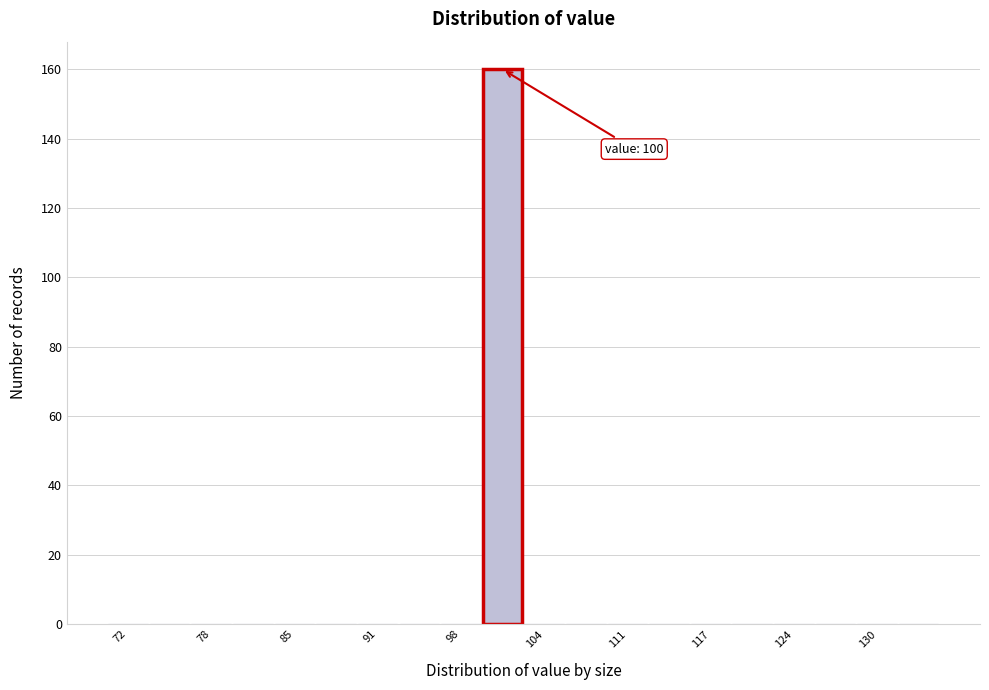

Read against the x-axis, roughly where is the centre of the tallest bar?

101